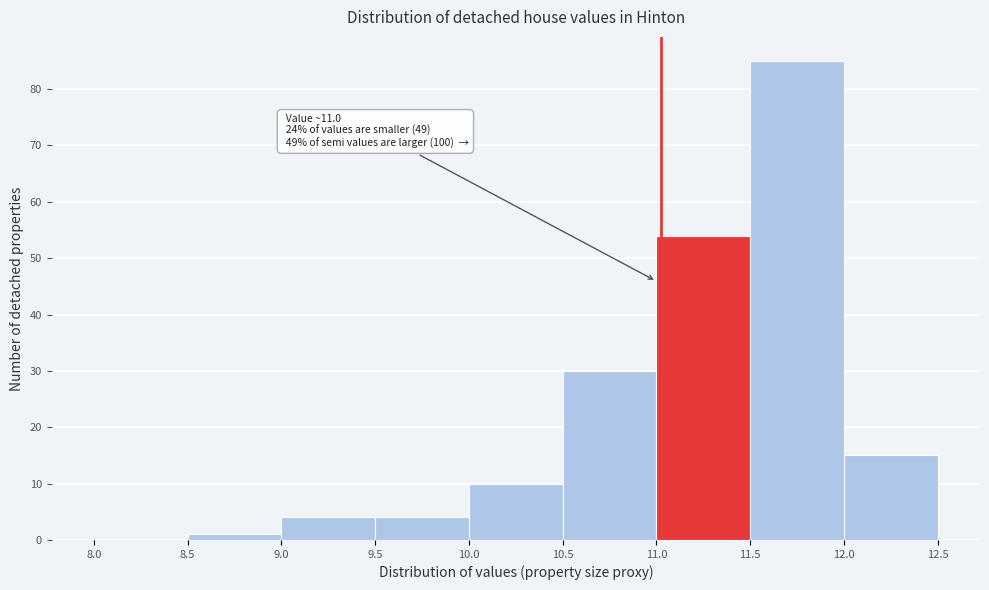

Which range on the x-axis has the tallest bar?

11.5 to 12.0